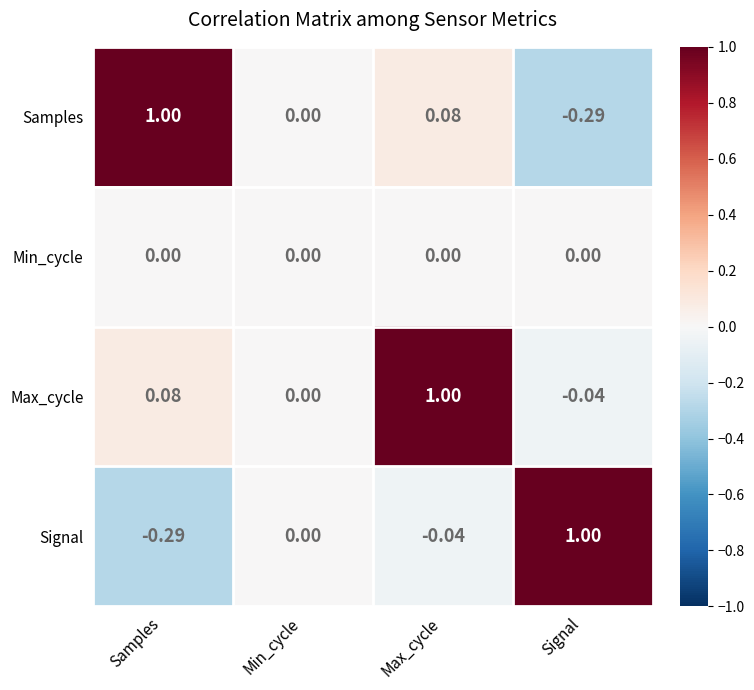

Where is Samples nearest to the value 0?

Min_cycle